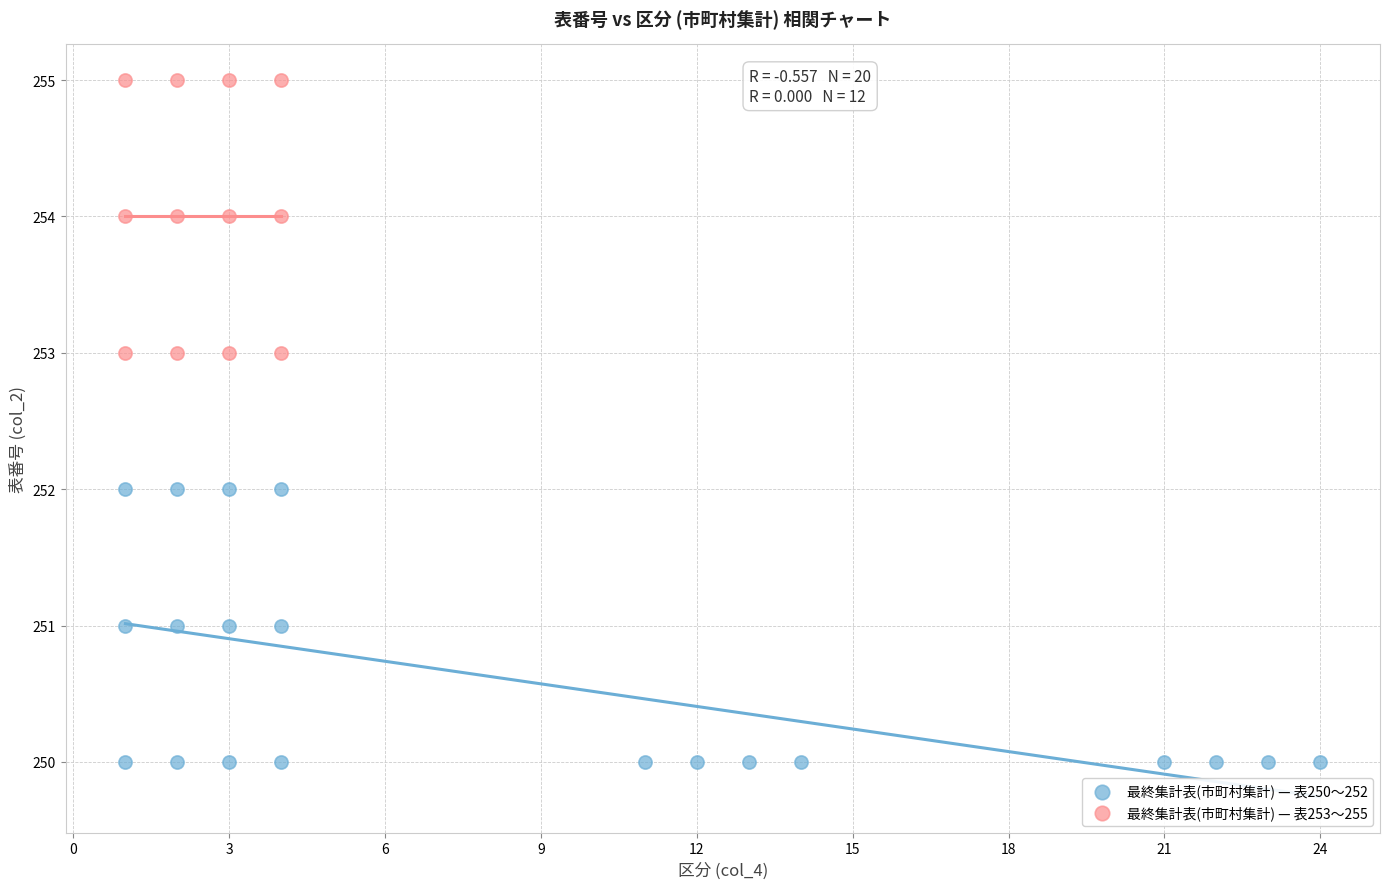

Which series reaches the minimum Y coordinate?

最終集計表(市町村集計) — 表250〜252